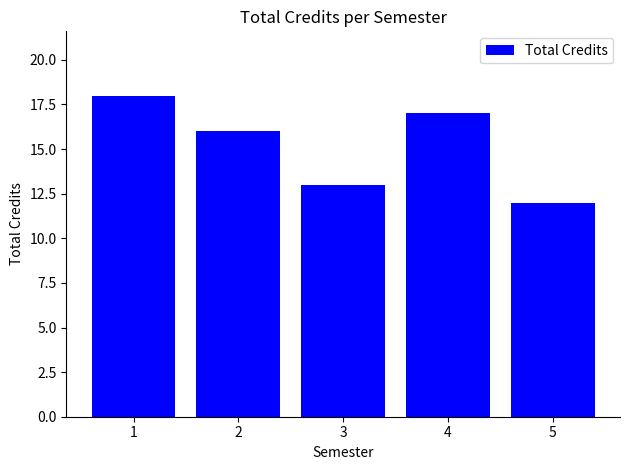

What is the maximum value shown in the chart?

18